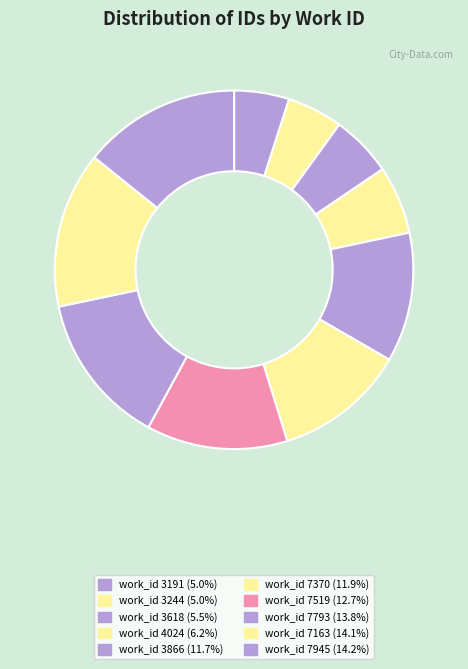

How many segments does this pie chart have?

10